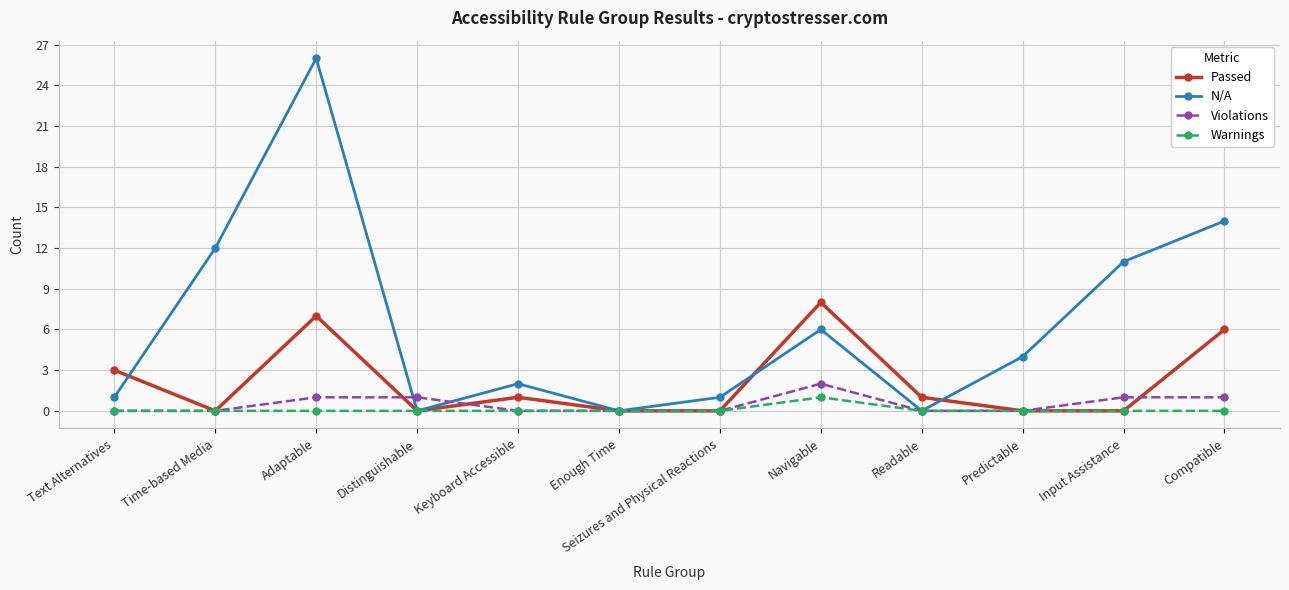

What are all the series names shown in the legend?

Passed, N/A, Violations, Warnings